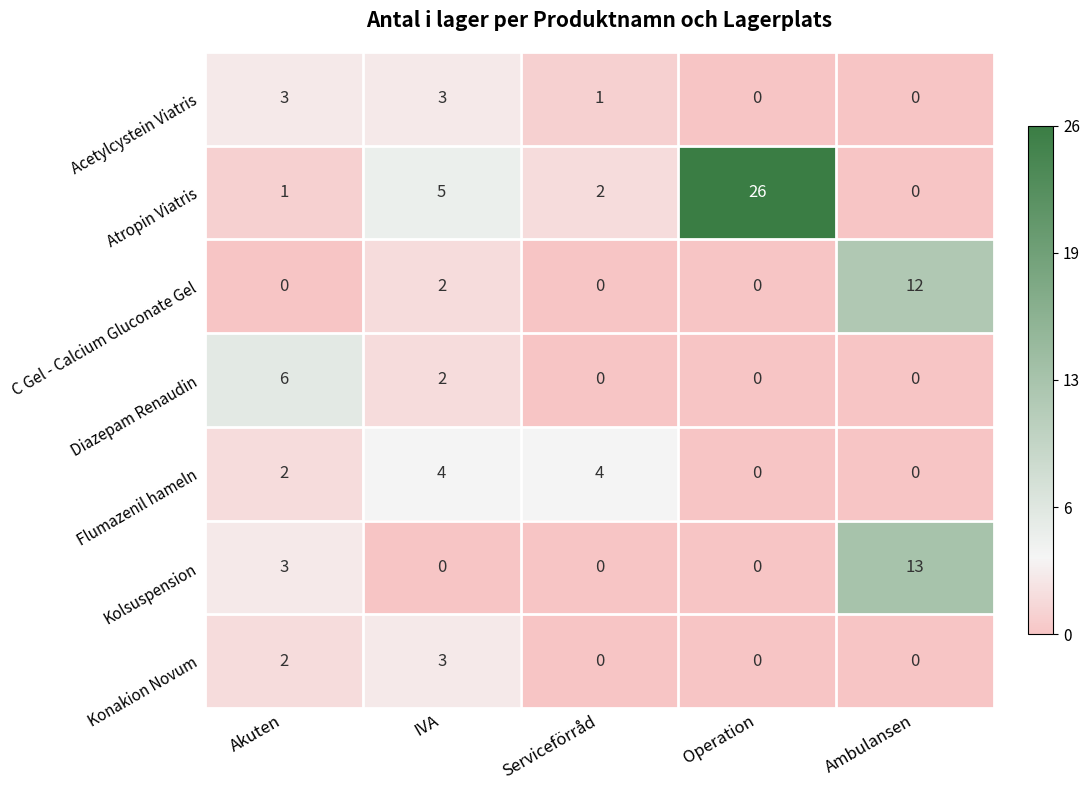

At which category is the sum across all series the highest?

Operation